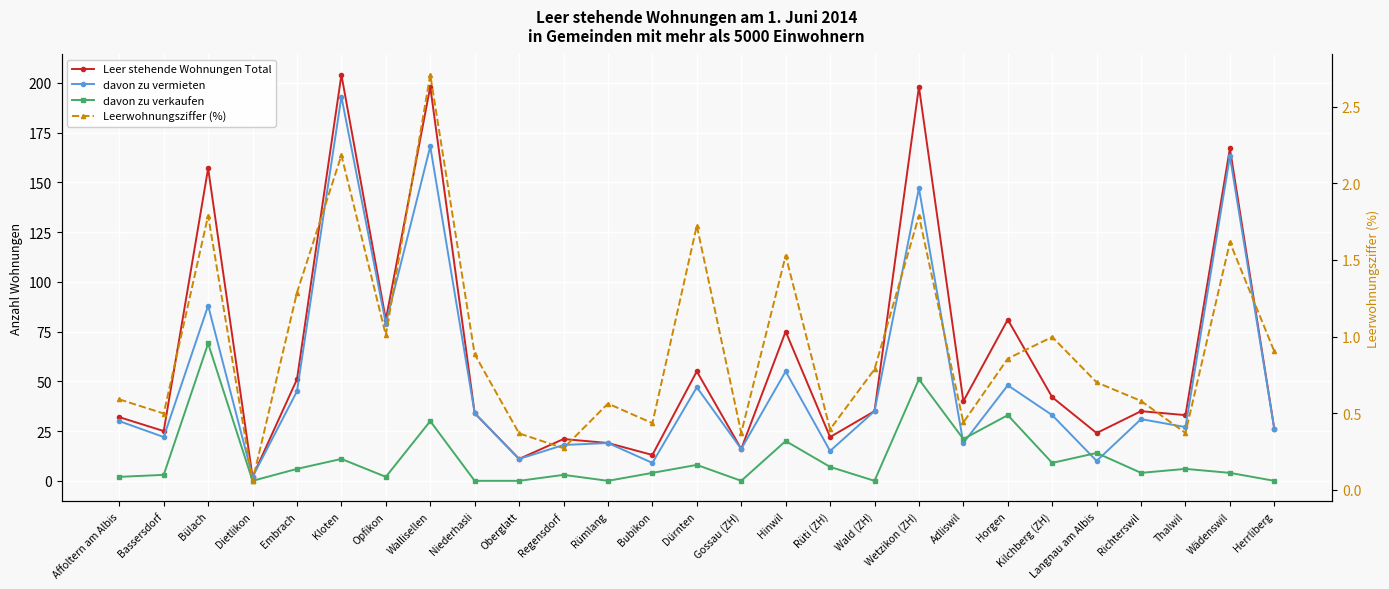

What is the difference between the maximum and second lowest values in the davon zu vermieten series?

184.0